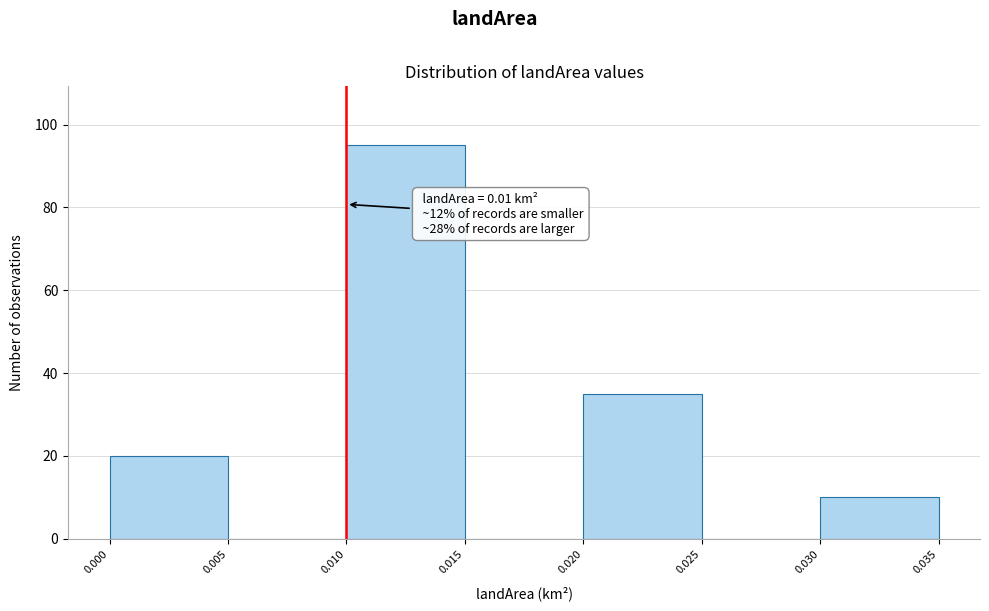

Which range on the x-axis has the tallest bar?

0.010 to 0.015